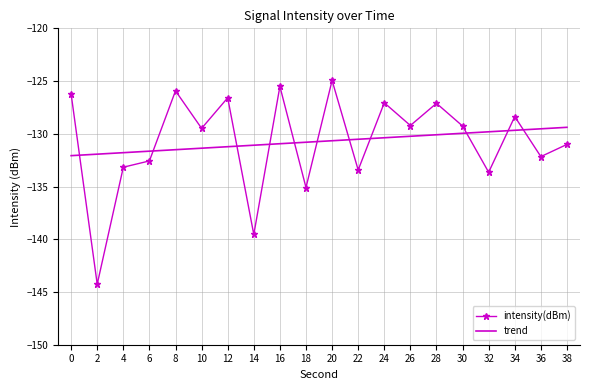

What is the difference between the highest and lowest values at 4?

1.4